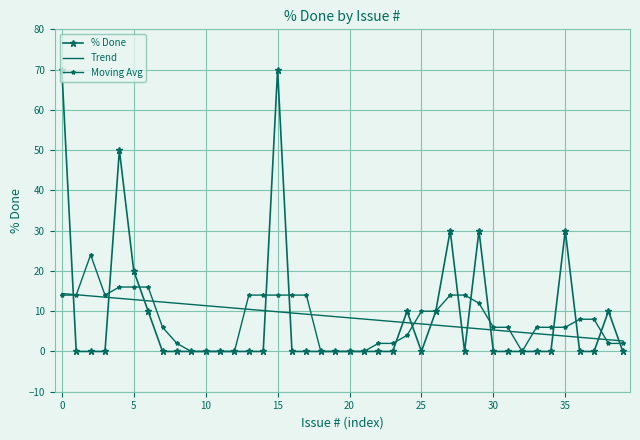

Is this an area chart (filled region under the line)?

No